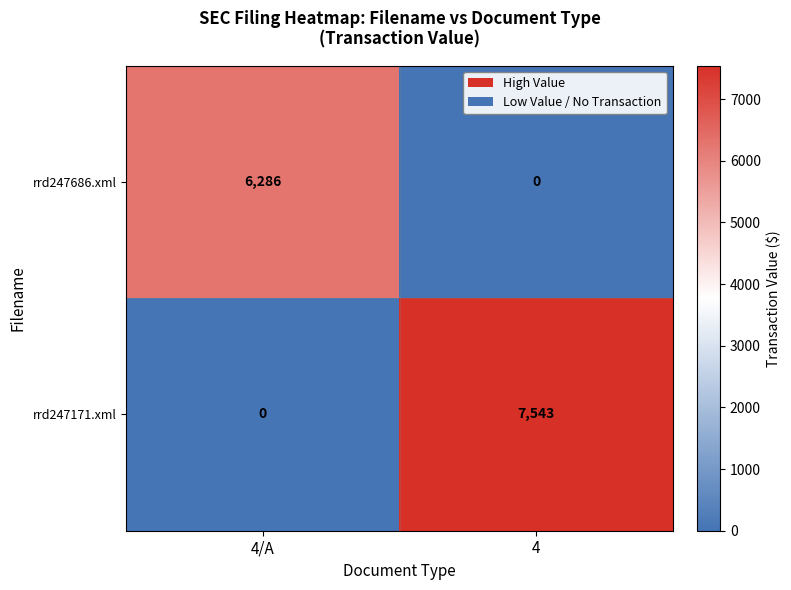

The rrd247171.xml series shows 0 at 4/A. True or false?

True